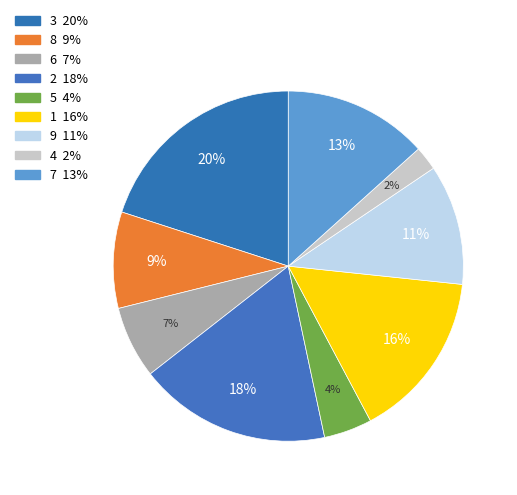

Is there any slice that represents more than half of the pie?

No